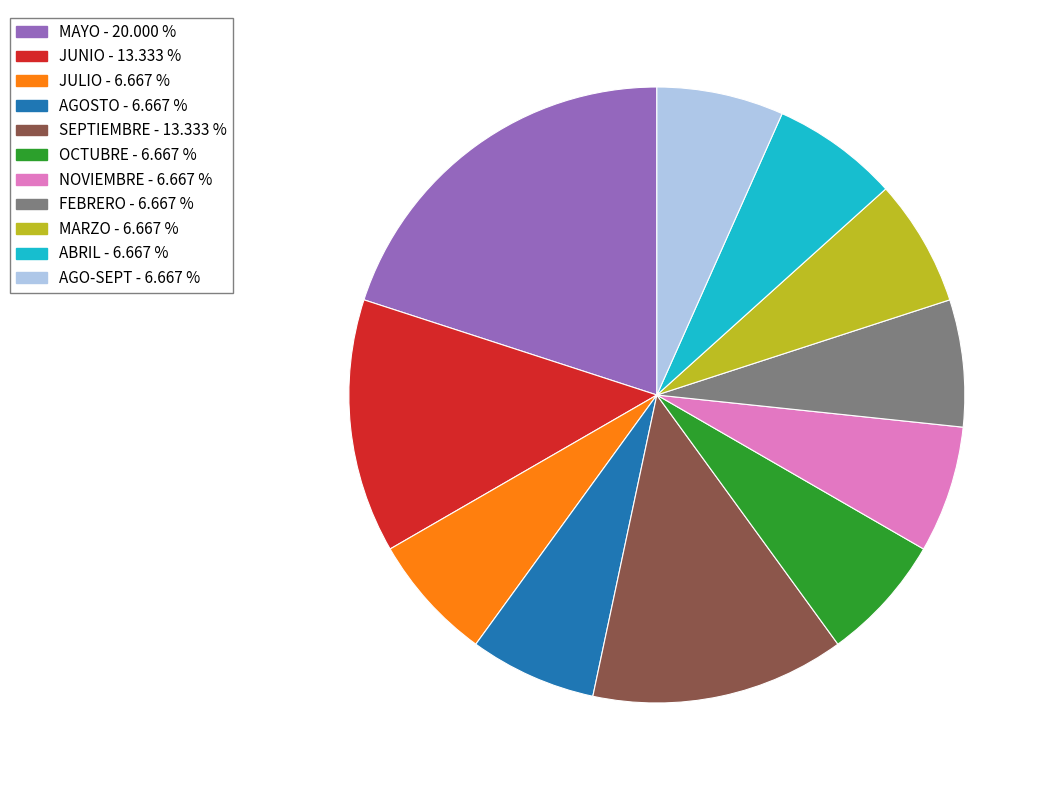

Is there a majority slice in this chart?

No